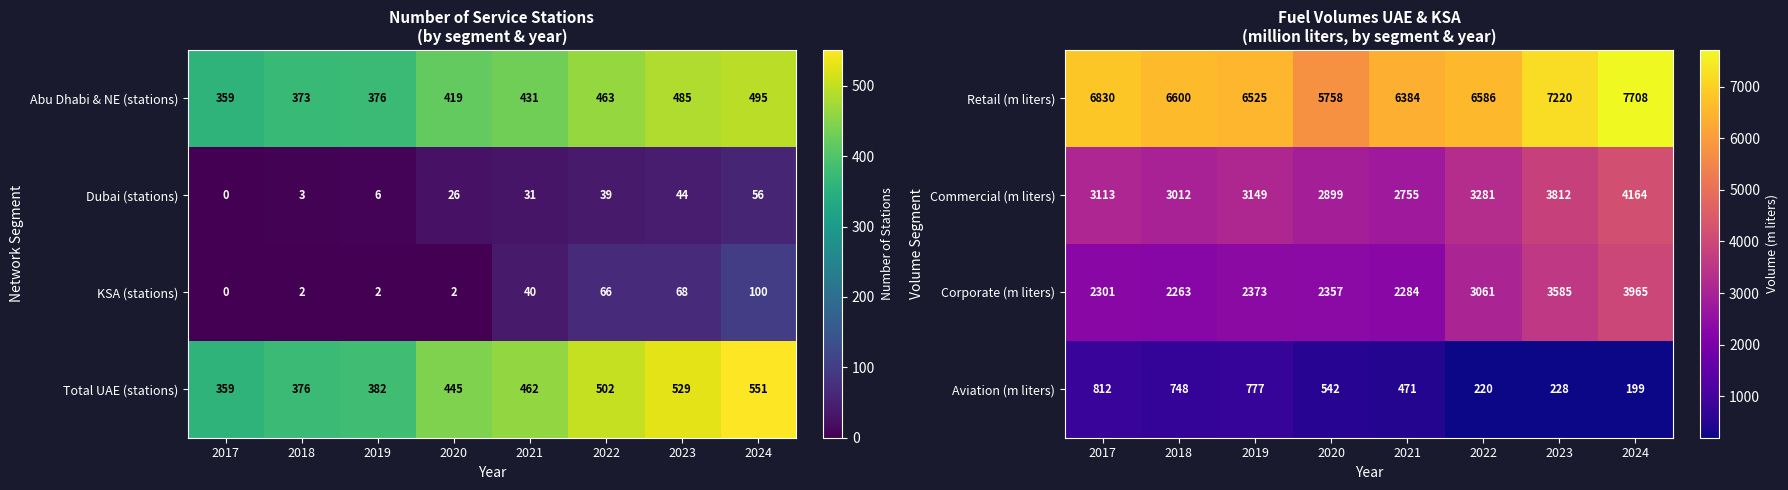

What is the lowest value of the Retail (m liters) series?

5758